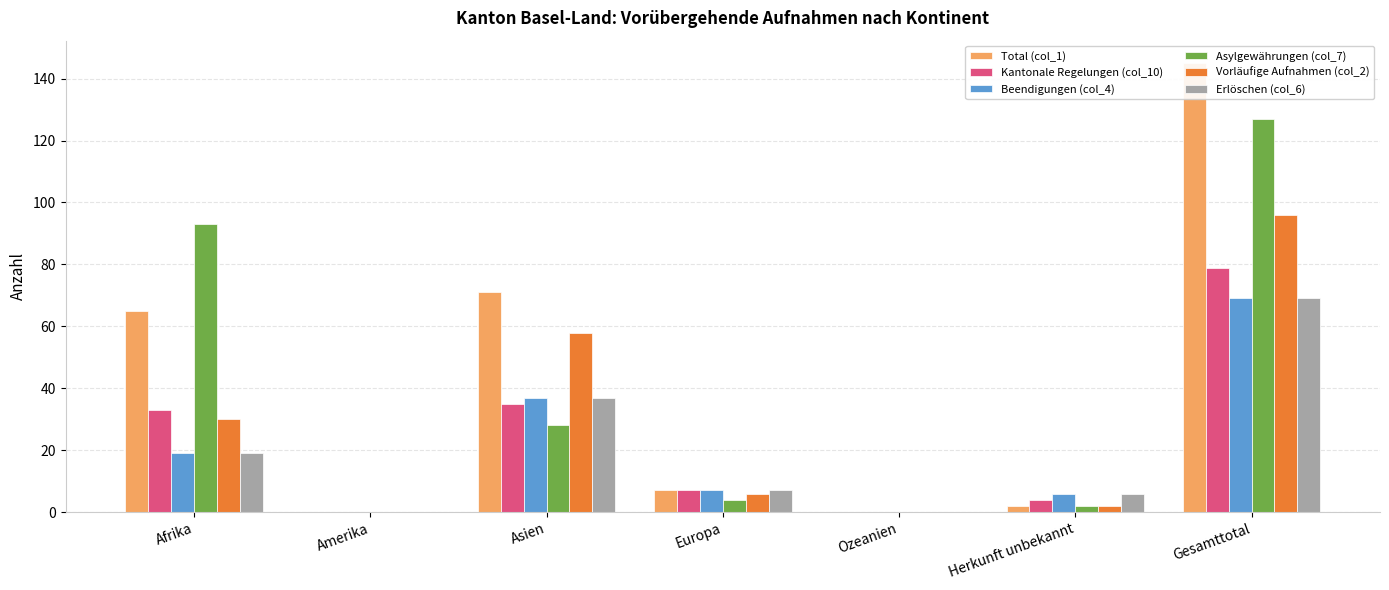

What is the average value of the Erlöschen (col_6) series?

20